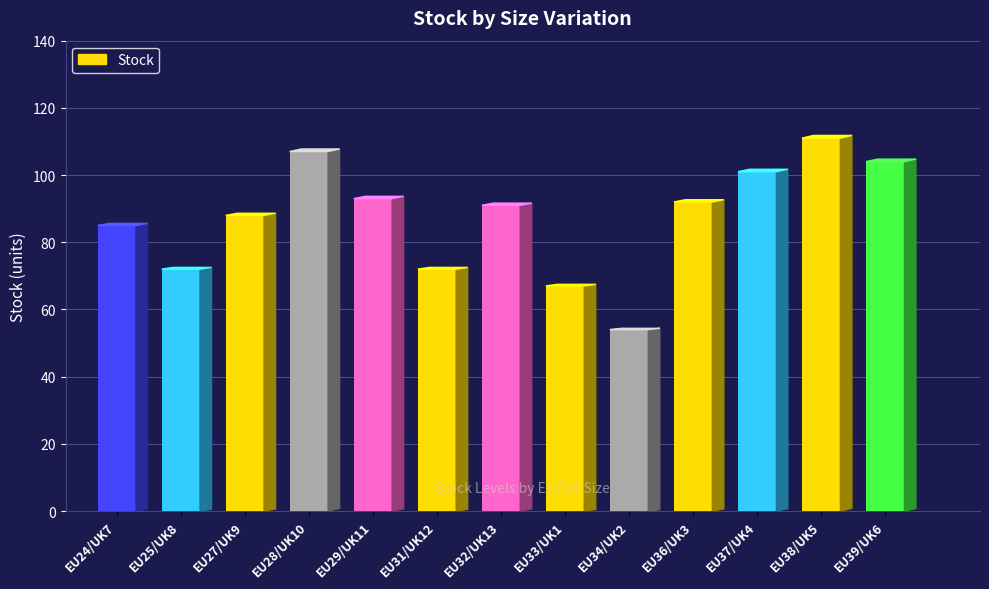

What is the value of the 6th bar from the left?

72